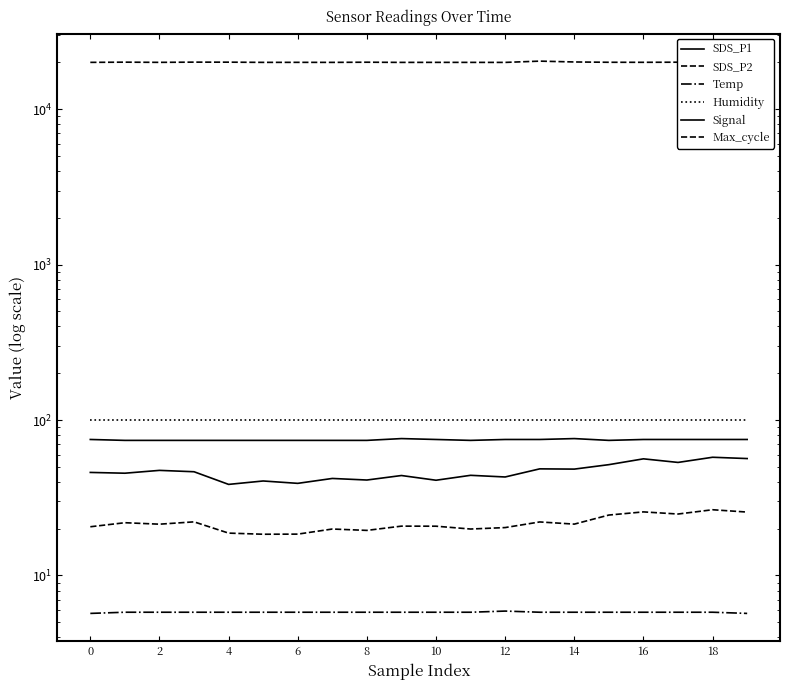

At how many categories does at least one series exceed 14810?

20